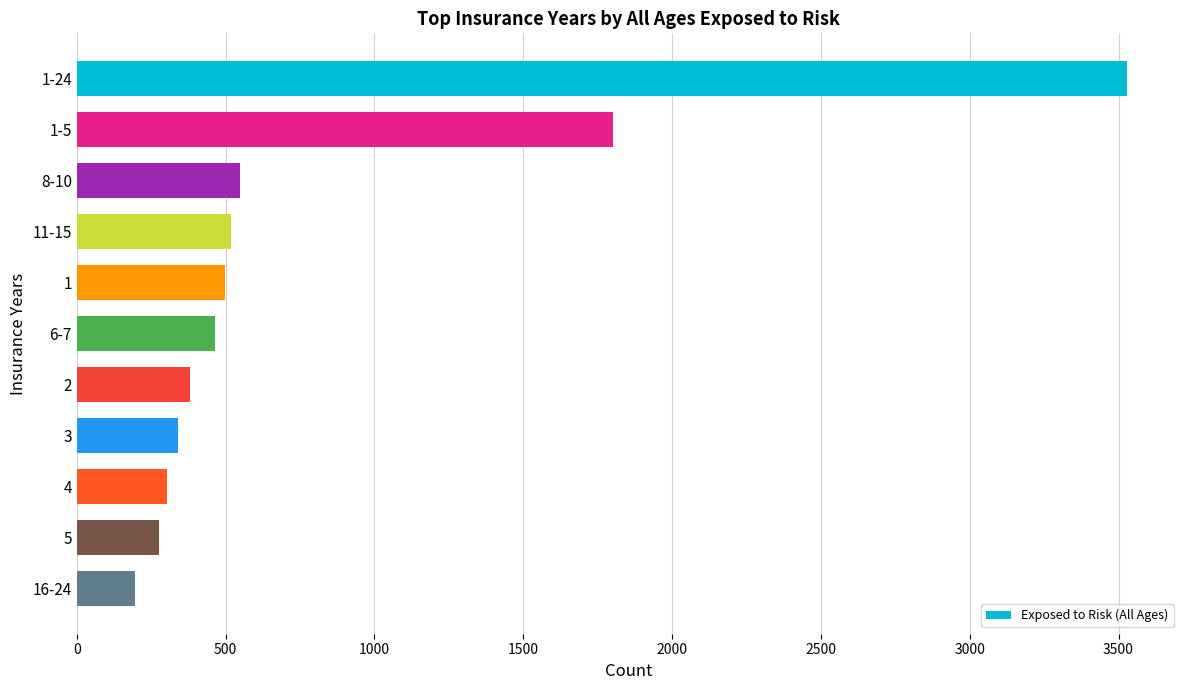

Is it true that the value at 1-24 is 852?

False